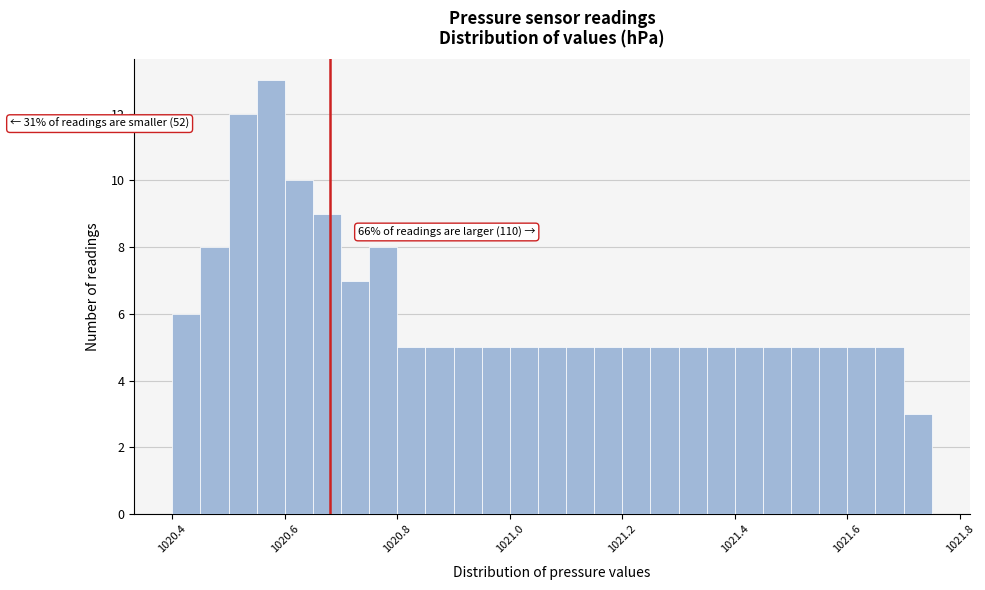

Around what value on the x-axis is the tallest bar? Give the approximate position of its centre, as read against the axis.

1020.58